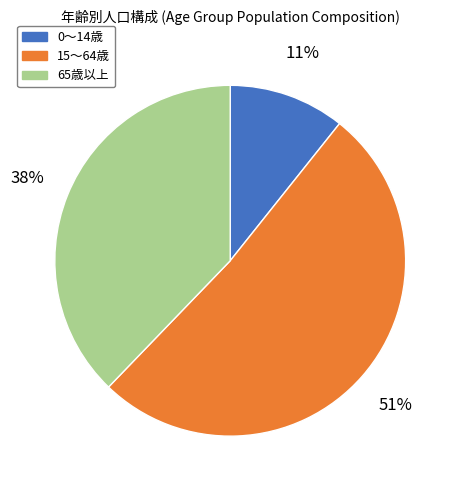

How many slices are in this pie chart?

3